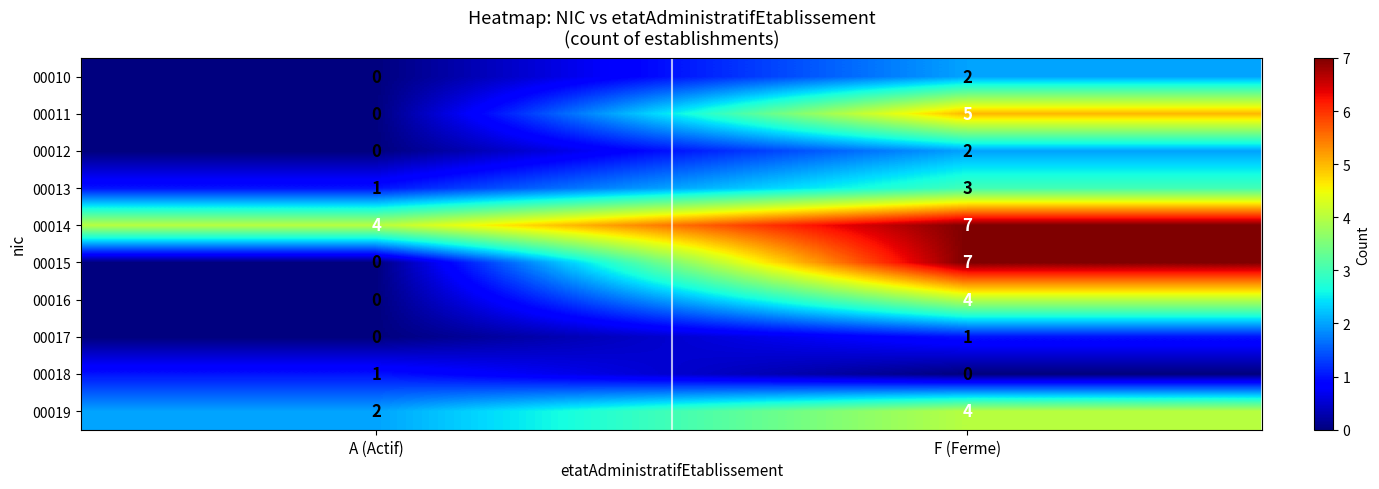

Reading right to left, what are all the values shown in this chart?

00010: 2	0
00011: 5	0
00012: 2	0
00013: 3	1
00014: 7	4
00015: 7	0
00016: 4	0
00017: 1	0
00018: 0	1
00019: 4	2